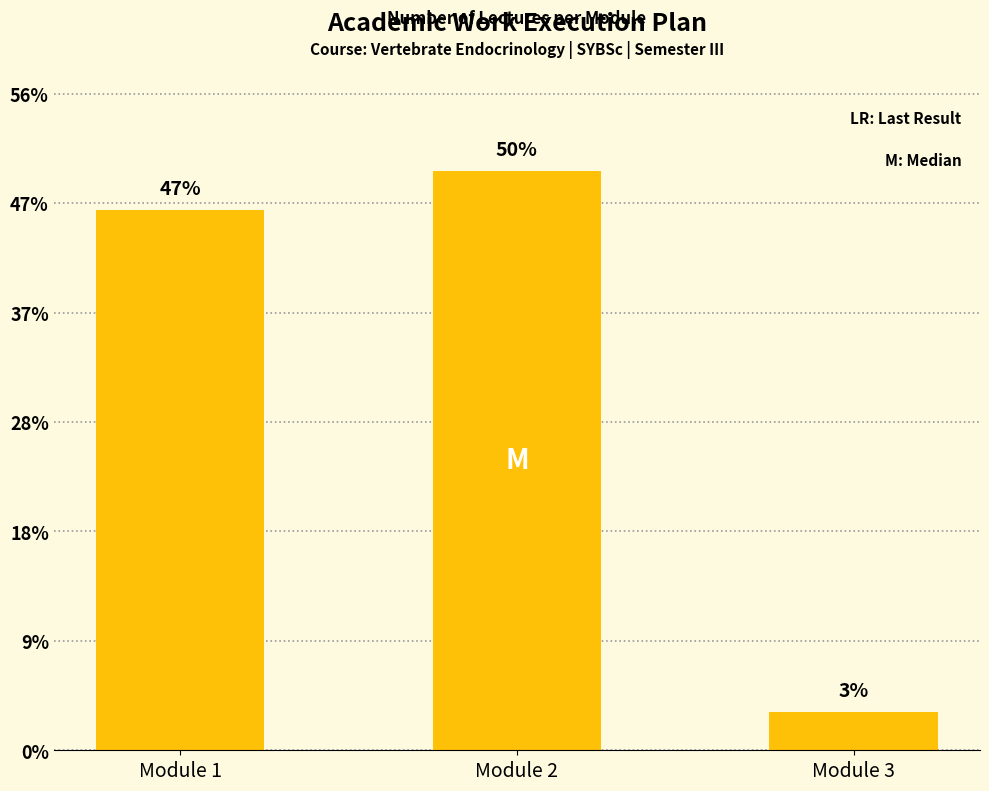

The value at Module 1 is 24. True or false?

False